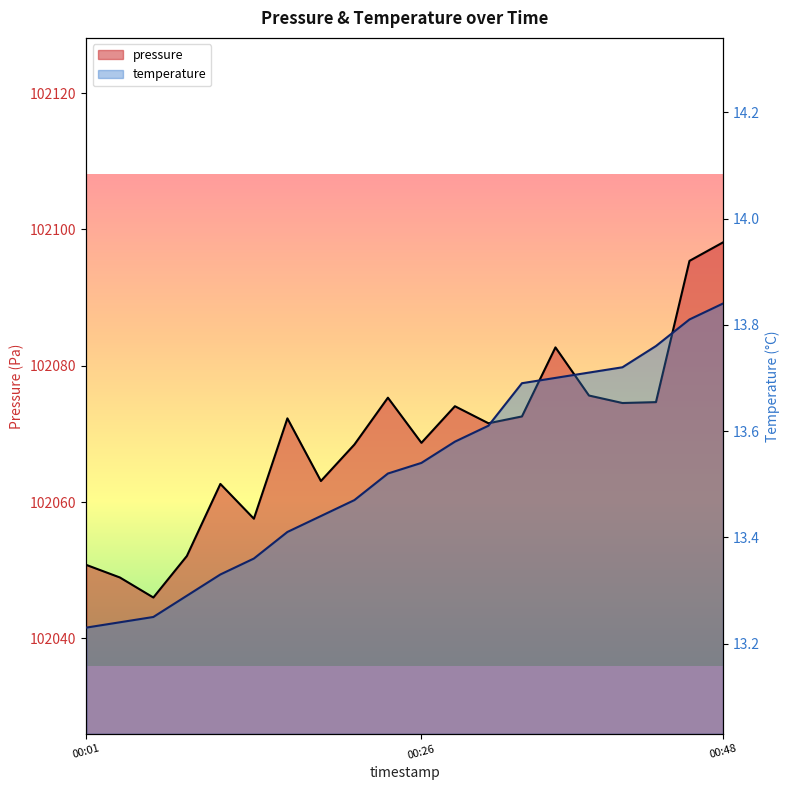

Which category has the highest value in the temperature series?

00:48